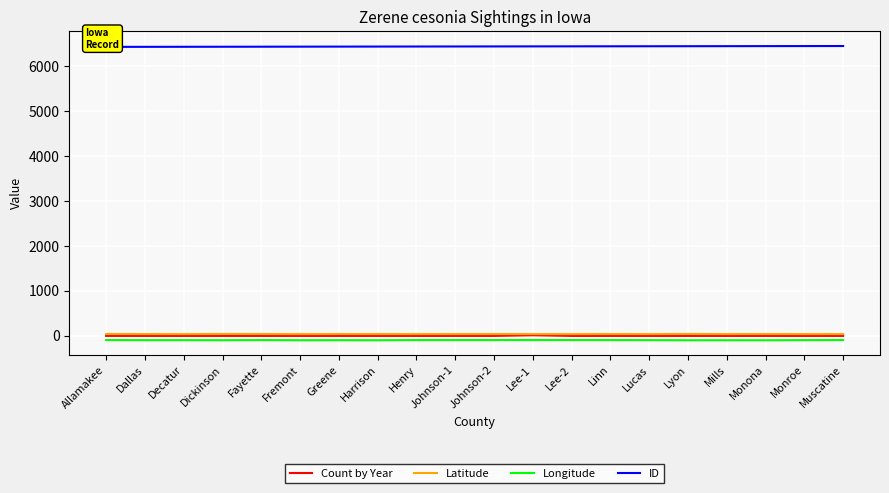

Is it true that ID equals 6429.0 at Dallas?

True